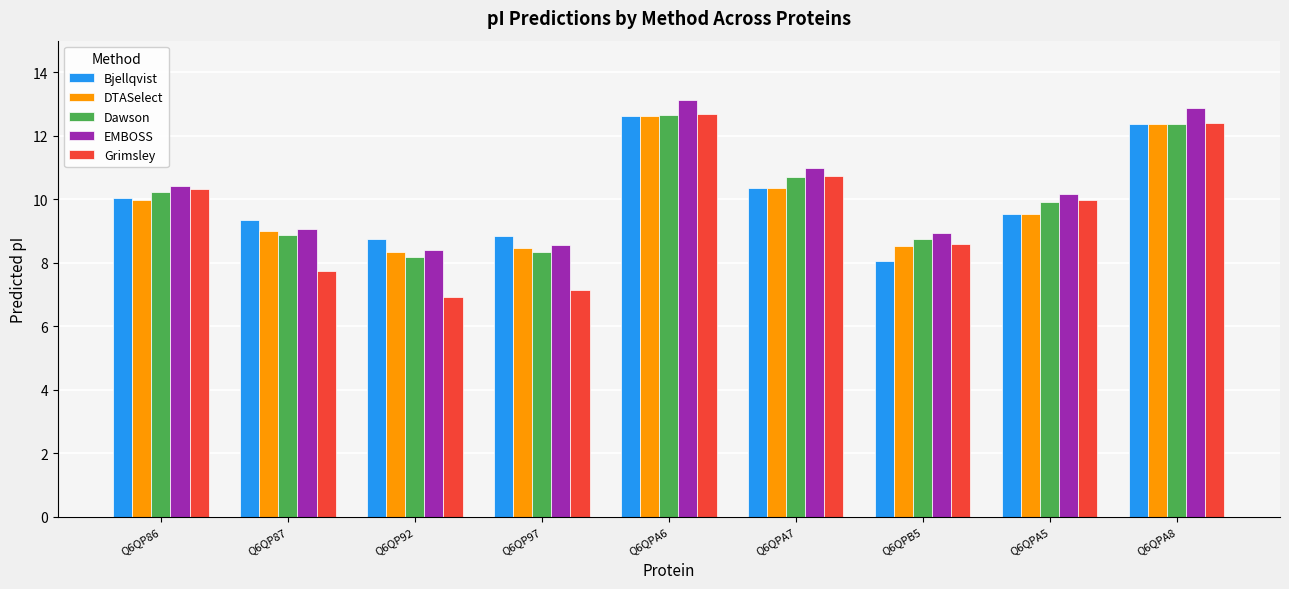

What position from the left is Q6QPA5?

8